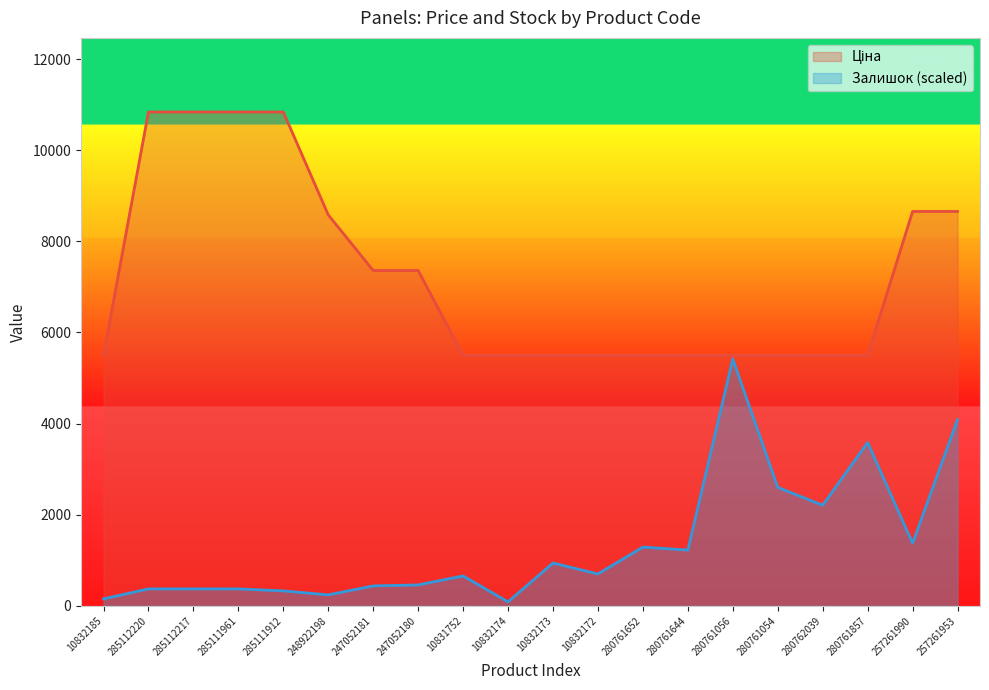

Which category has the lowest value in the Залишок series?

10832174